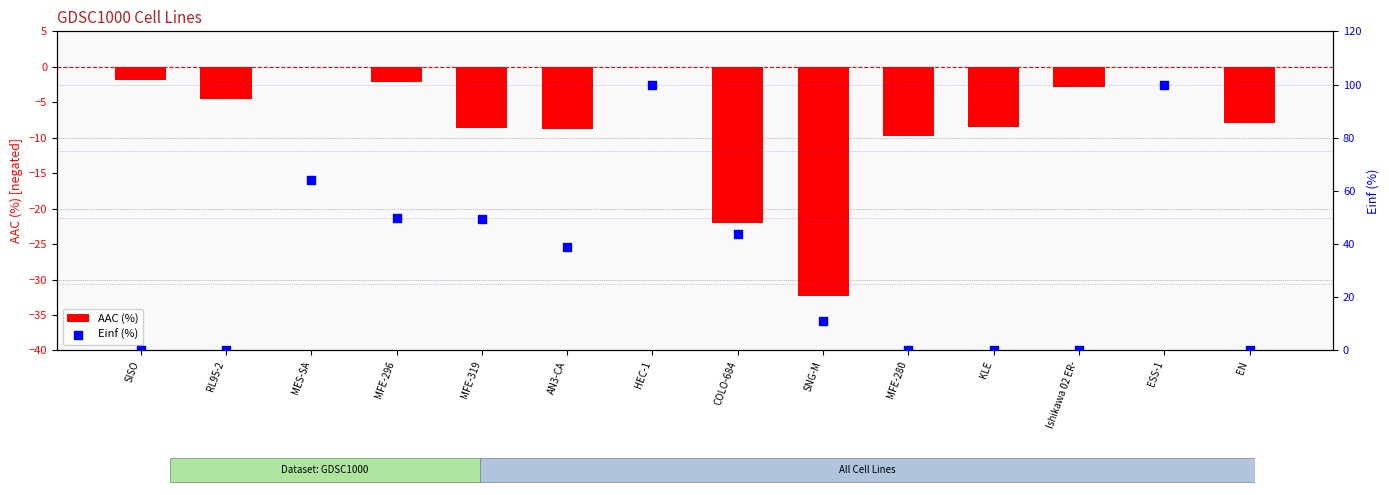

Which series has the largest Y range (max minus min)?

Einf (%)